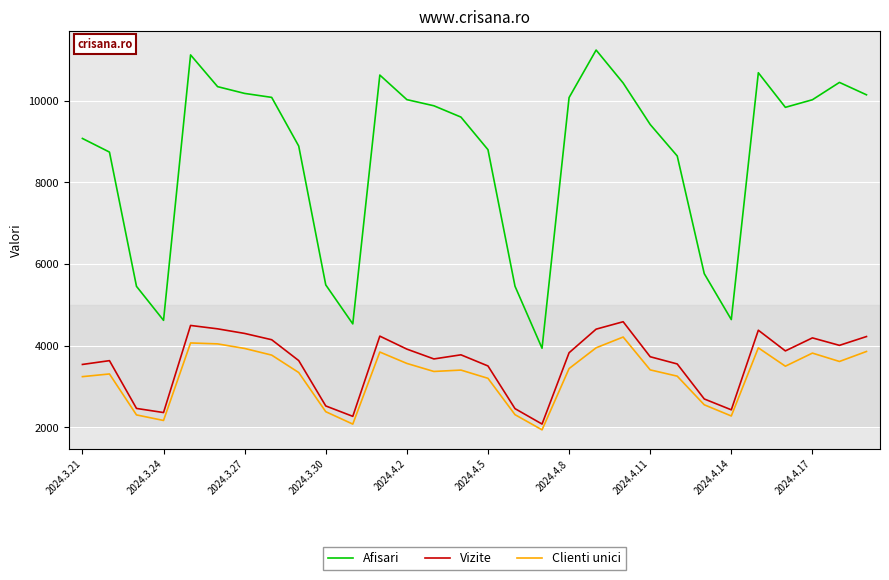

What is the difference between the maximum and minimum values in the Afisari series?

7309